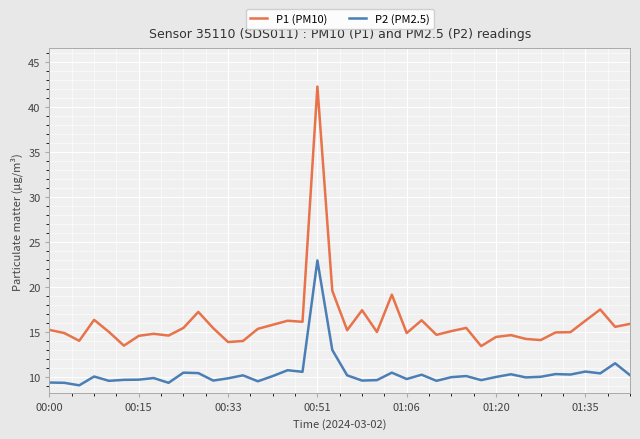

What is the difference between the maximum and minimum values in the P2 (PM2.5) series?

13.9